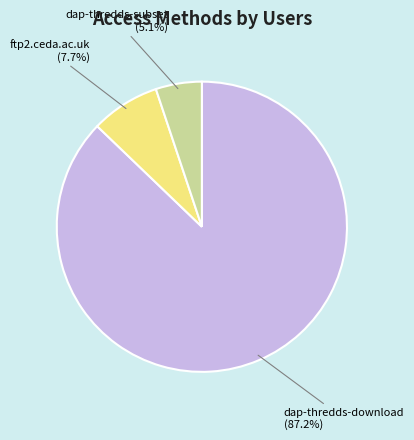

Does any single category account for the majority?

Yes